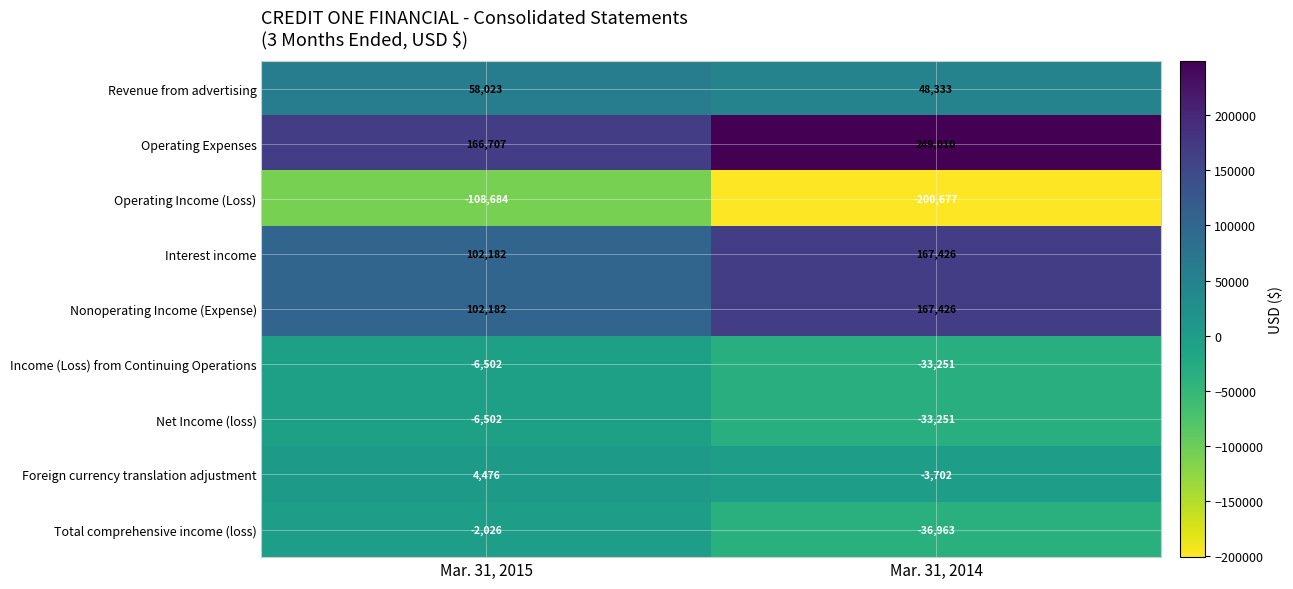

Count the number of categories in the chart.

2